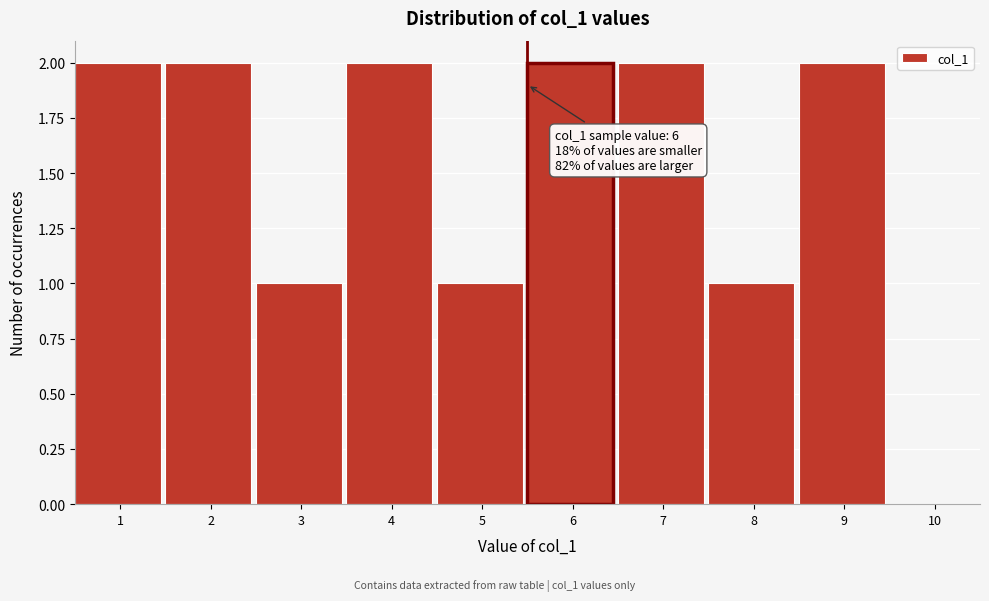

Reading right to left, transcribe all the data shown in this chart.

10=0	9=2	8=1	7=2	6=2	5=1	4=2	3=1	2=2	1=2